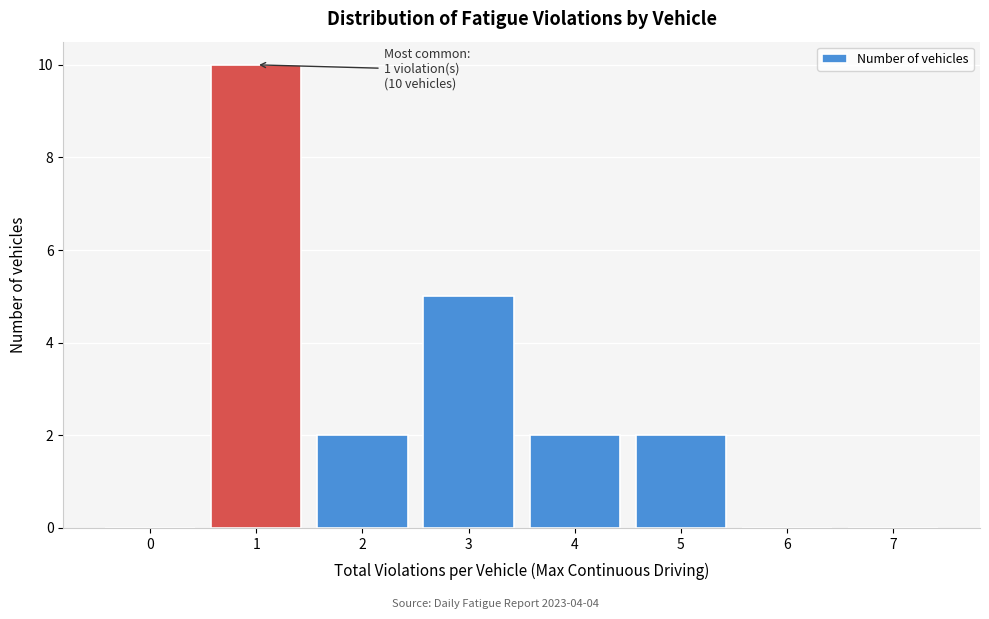

Over which range of the x-axis is the bar tallest?

0.5 to 1.5